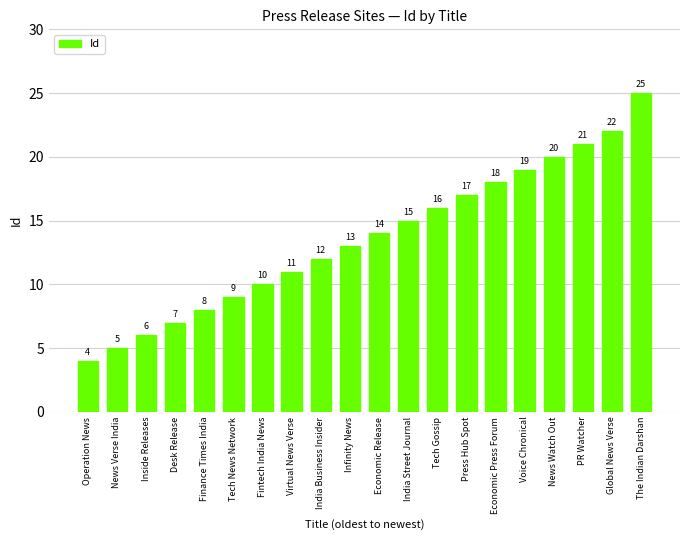

What is the value of the 13th bar from the left?

16